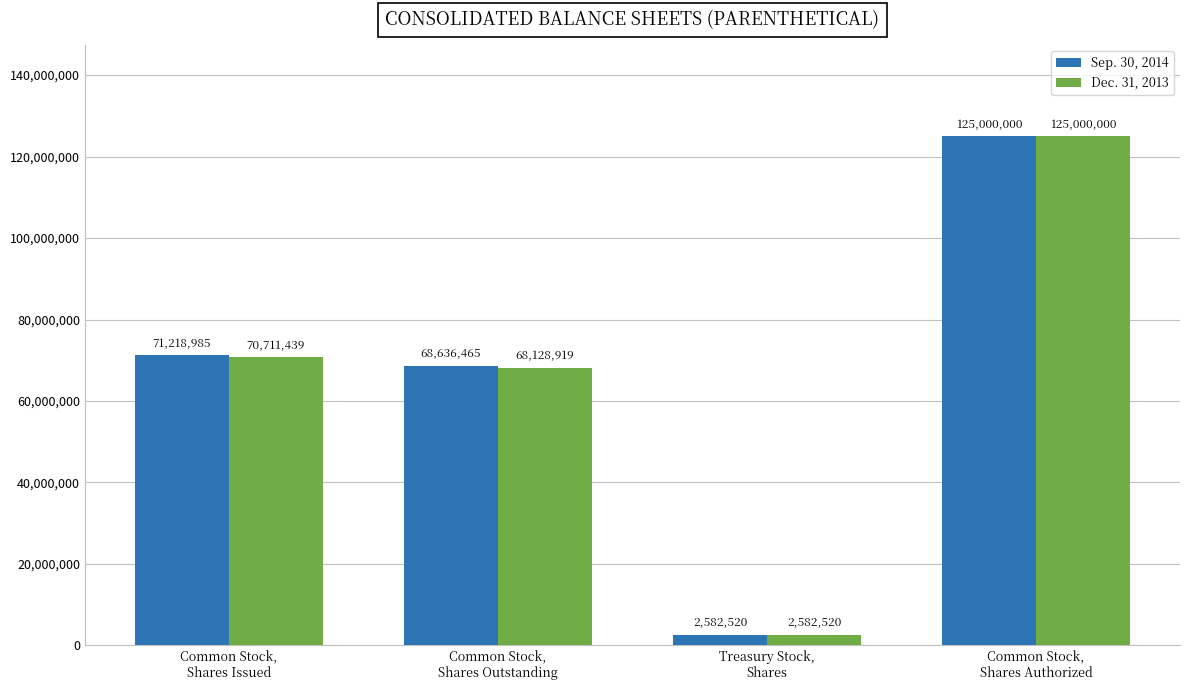

What is the sum of the Sep. 30, 2014 values at Common Stock,
Shares Outstanding and Common Stock,
Shares Issued?

139855450